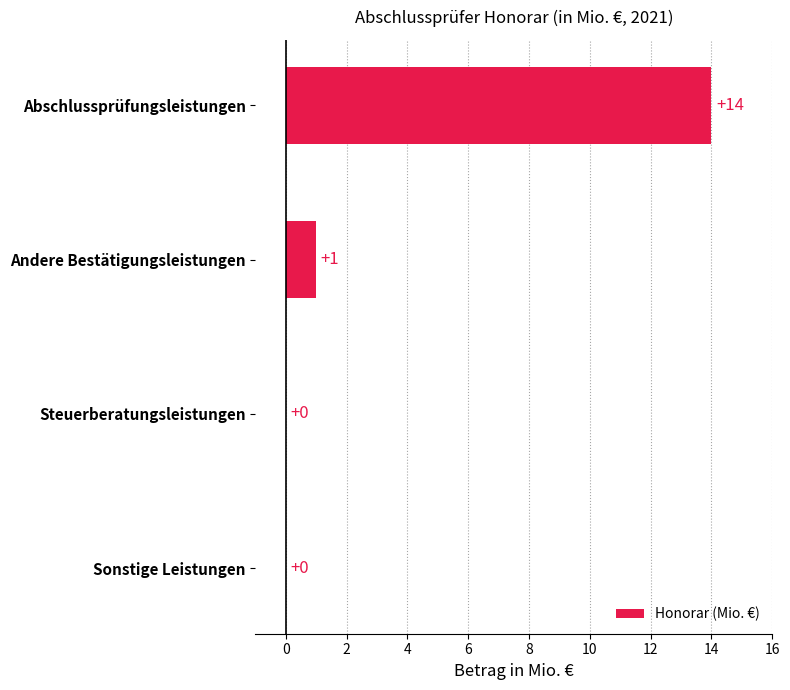

What is the change in value from Abschlussprüfungsleistungen to Andere Bestätigungsleistungen?

-13